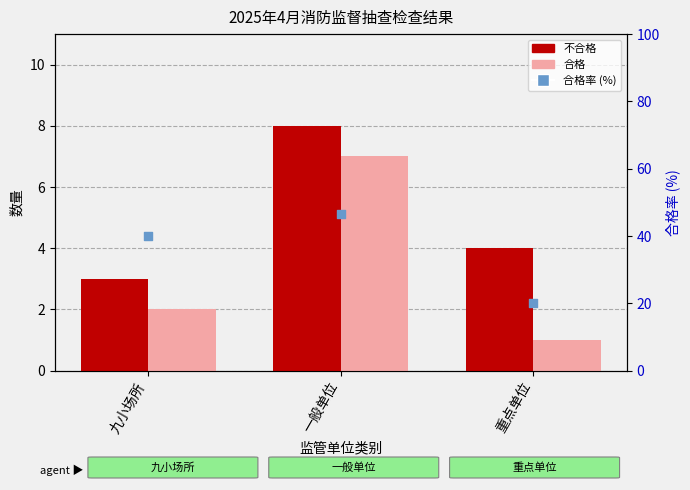

Which series contains the highest Y value?

合格率 (%)